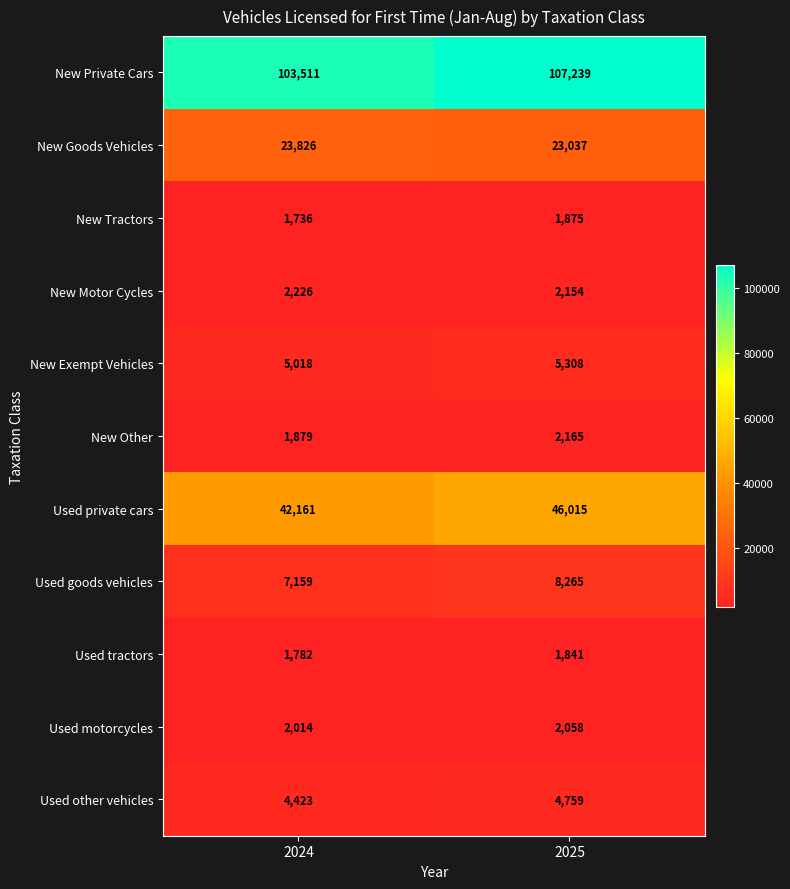

Reading left to right, what are all the values shown in this chart?

New Private Cars: 103511	107239
New Goods Vehicles: 23826	23037
New Tractors: 1736	1875
New Motor Cycles: 2226	2154
New Exempt Vehicles: 5018	5308
New Other: 1879	2165
Used private cars: 42161	46015
Used goods vehicles: 7159	8265
Used tractors: 1782	1841
Used motorcycles: 2014	2058
Used other vehicles: 4423	4759